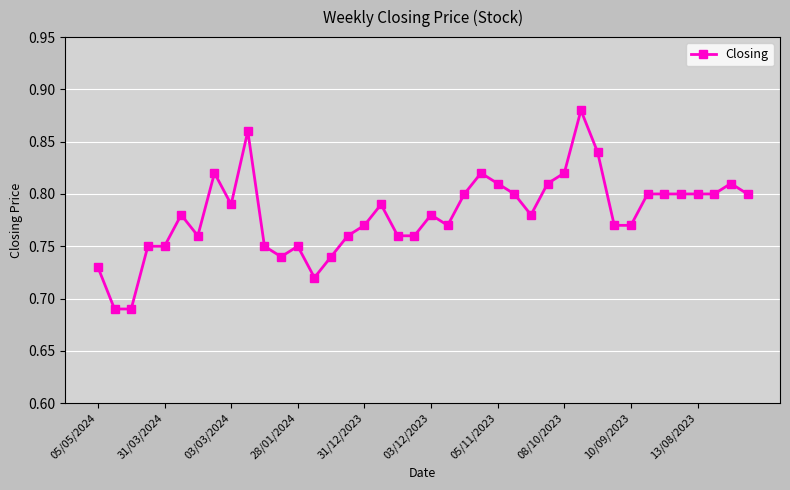

What is the difference between the maximum and minimum values?

0.2